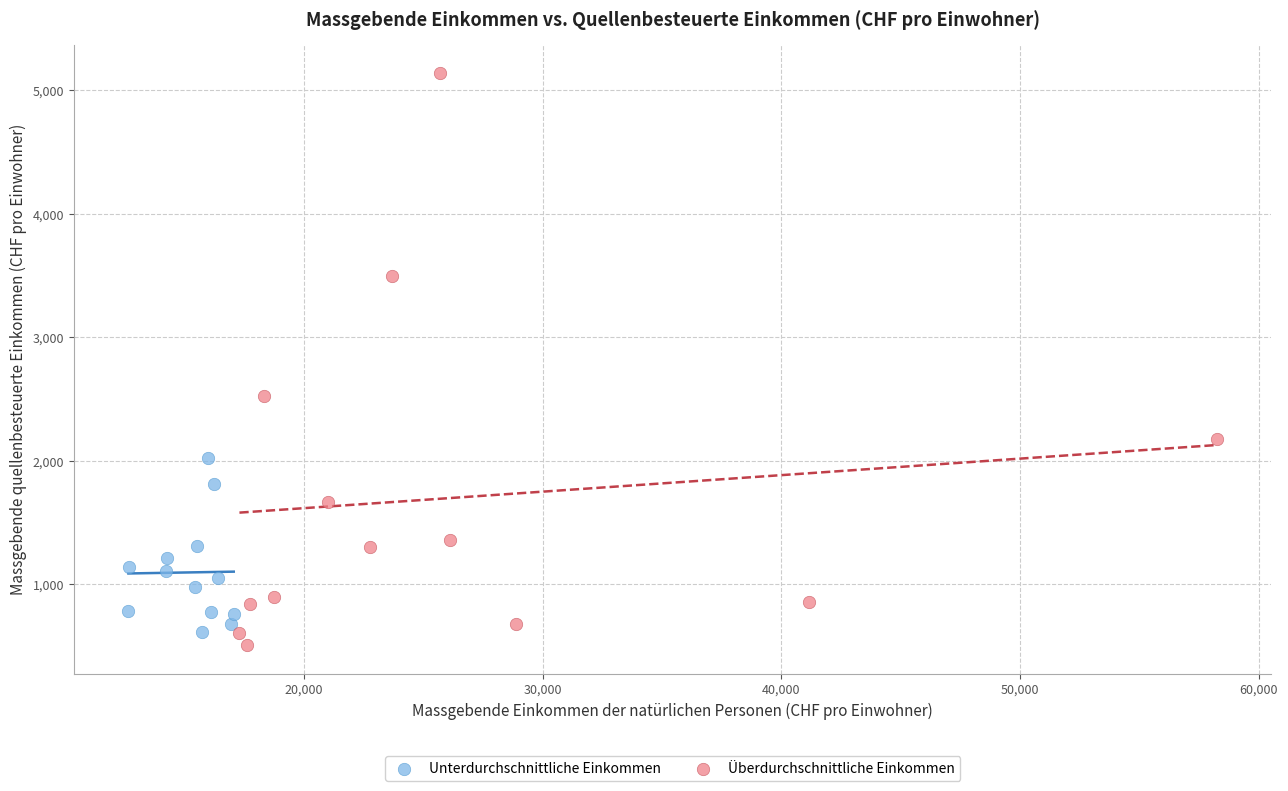

Which series has the widest spread of Y values?

Überdurchschnittliche Einkommen